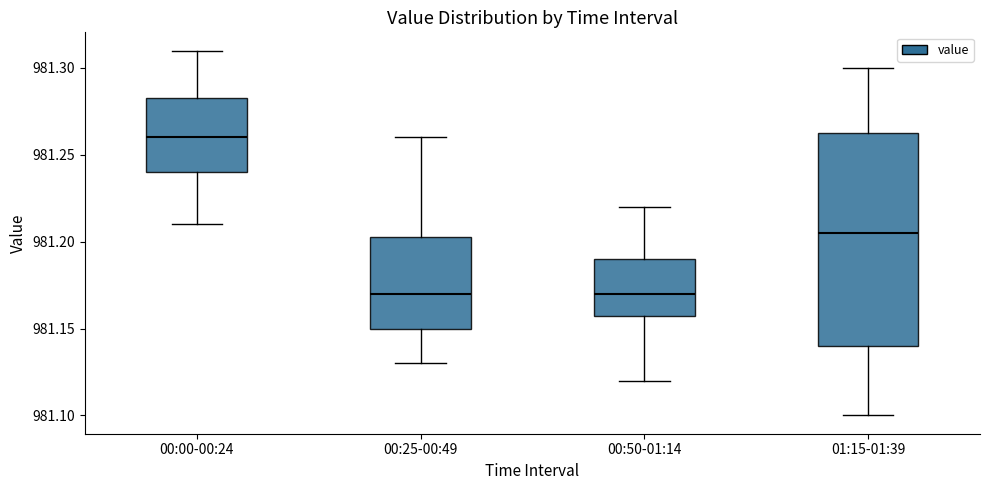

Reading left to right, transcribe this box plot: for each box, give where its median line is, the range the box spans, and where its two whiskers end, as read against the y-axis. The values are not printed on the chart, so give them approximately, as read against the axis.

00:00-00:24: median 981.260, box 981.240 to 981.285, whiskers 981.210 to 981.310
00:25-00:49: median 981.170, box 981.150 to 981.205, whiskers 981.130 to 981.260
00:50-01:14: median 981.170, box 981.160 to 981.190, whiskers 981.120 to 981.220
01:15-01:39: median 981.205, box 981.140 to 981.265, whiskers 981.100 to 981.300